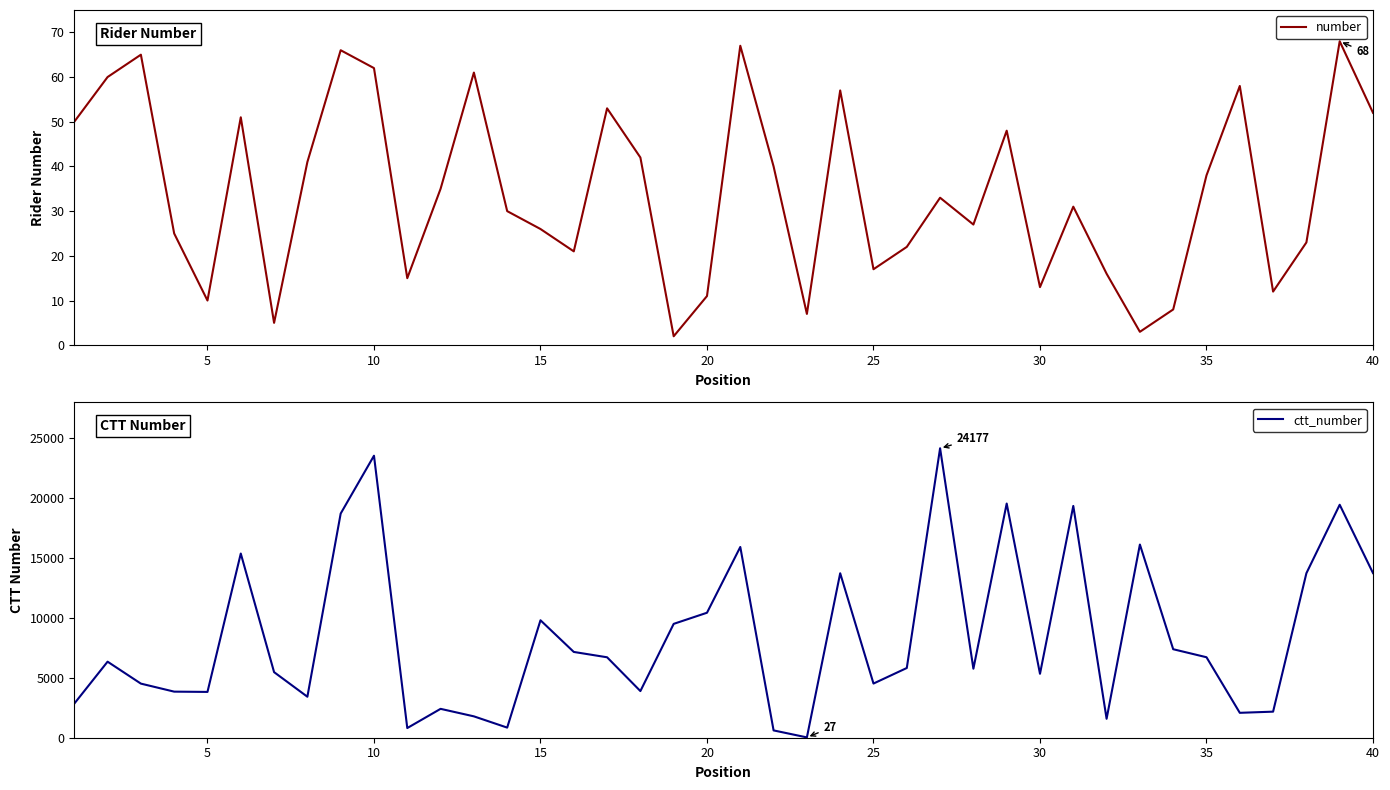

At how many categories does at least one series exceed 4948?

24